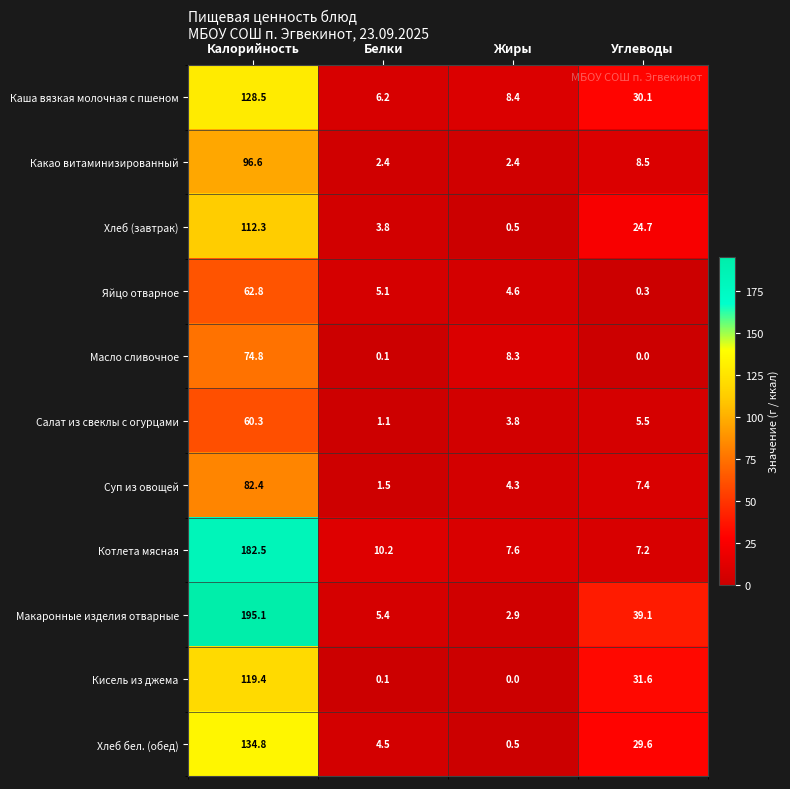

Where does the Хлеб бел. (обед) series first go above 29?

Калорийность